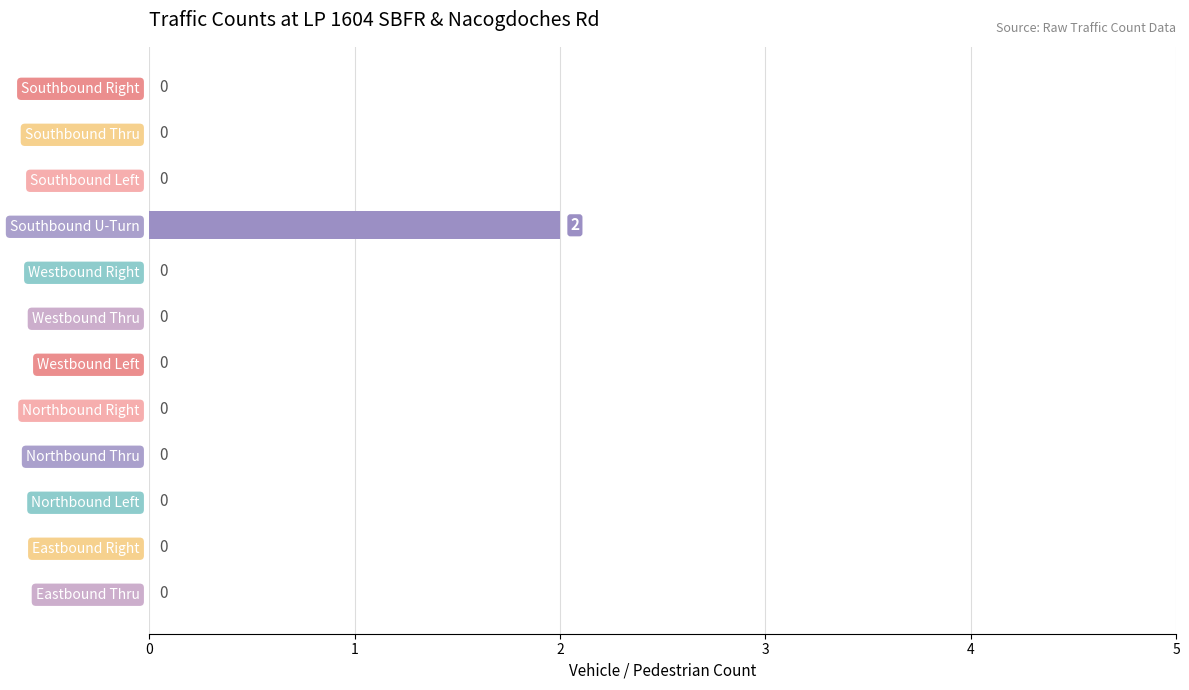

The chart shows a value of 0 at Southbound Left. True or false?

True